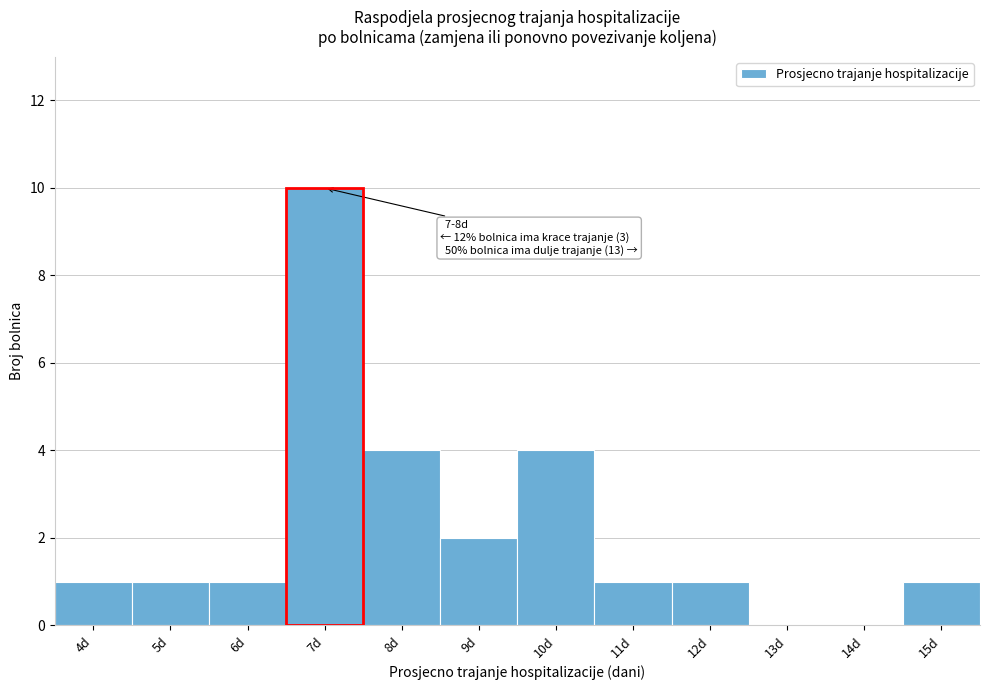

Reading right to left, transcribe all the data shown in this chart.

15d=1	14d=0	13d=0	12d=1	11d=1	10d=4	9d=2	8d=4	7d=10	6d=1	5d=1	4d=1